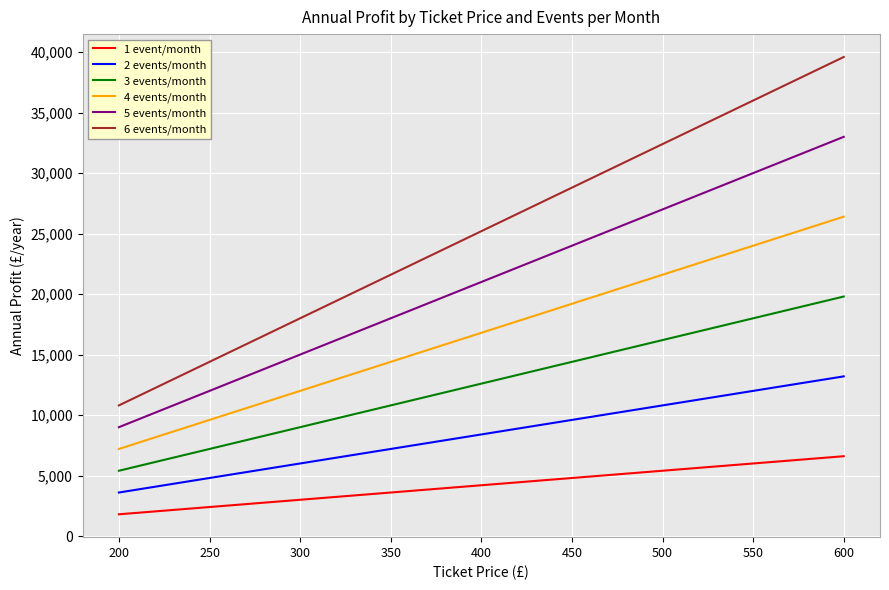

Reading left to right, list all the values displayed in this chart.

1 event/month: 1800	2400	3000	3600	4200	4800	5400	6000	6600
2 events/month: 3600	4800	6000	7200	8400	9600	10800	12000	13200
3 events/month: 5400	7200	9000	10800	12600	14400	16200	18000	19800
4 events/month: 7200	9600	12000	14400	16800	19200	21600	24000	26400
5 events/month: 9000	12000	15000	18000	21000	24000	27000	30000	33000
6 events/month: 10800	14400	18000	21600	25200	28800	32400	36000	39600